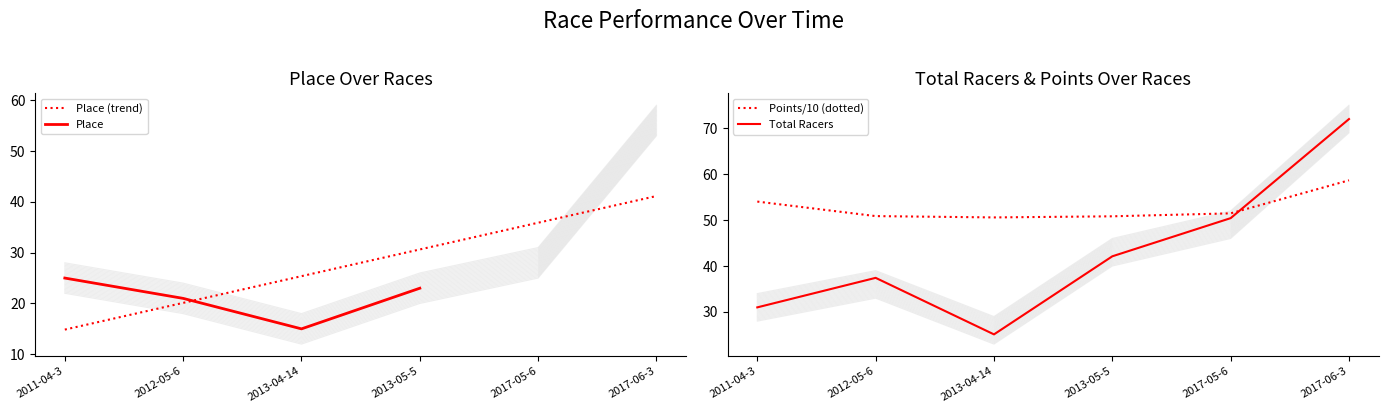

Which category has the lowest value in the Points series?

2013-04-14